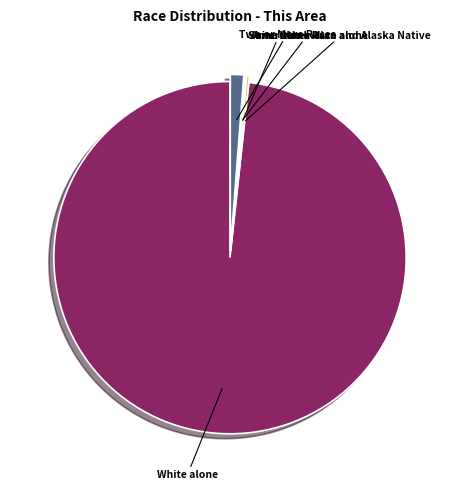

Is there a majority slice in this chart?

Yes